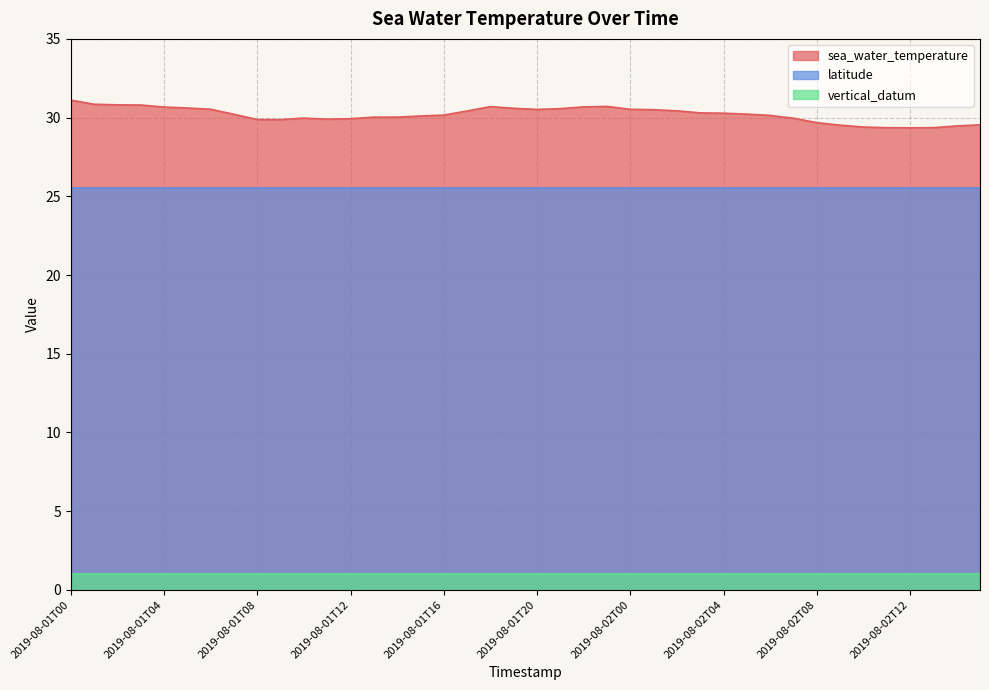

Which series changed the most between 2019-08-02T10 and 2019-08-02T15?

sea_water_temperature